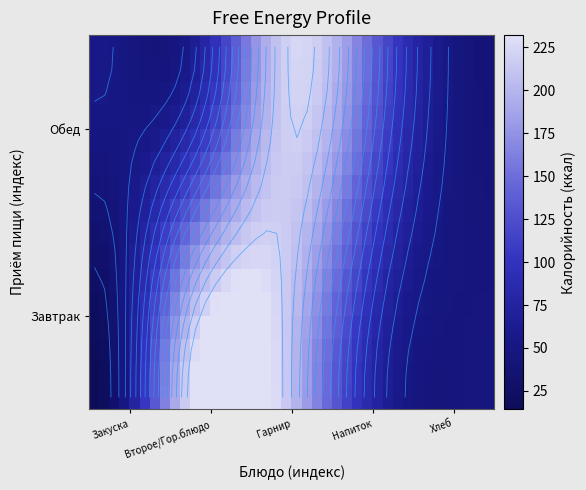

What is the maximum value shown in the chart?

232.2